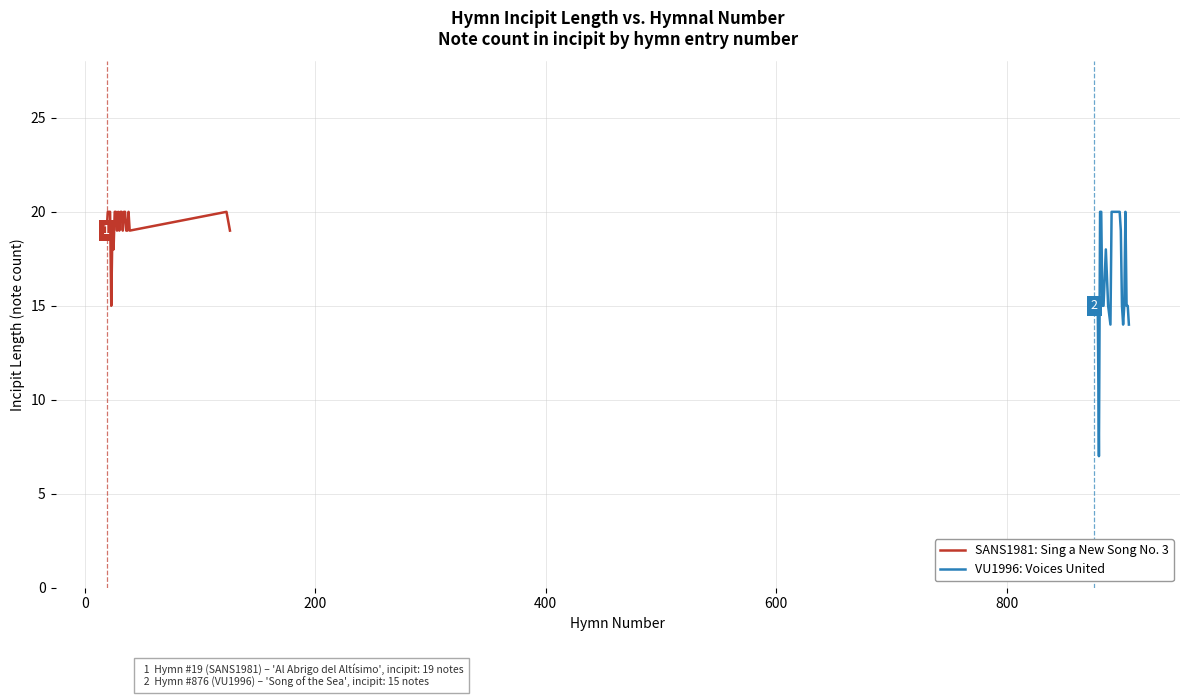

Which series has the largest total across all categories?

SANS1981: Sing a New Song No. 3